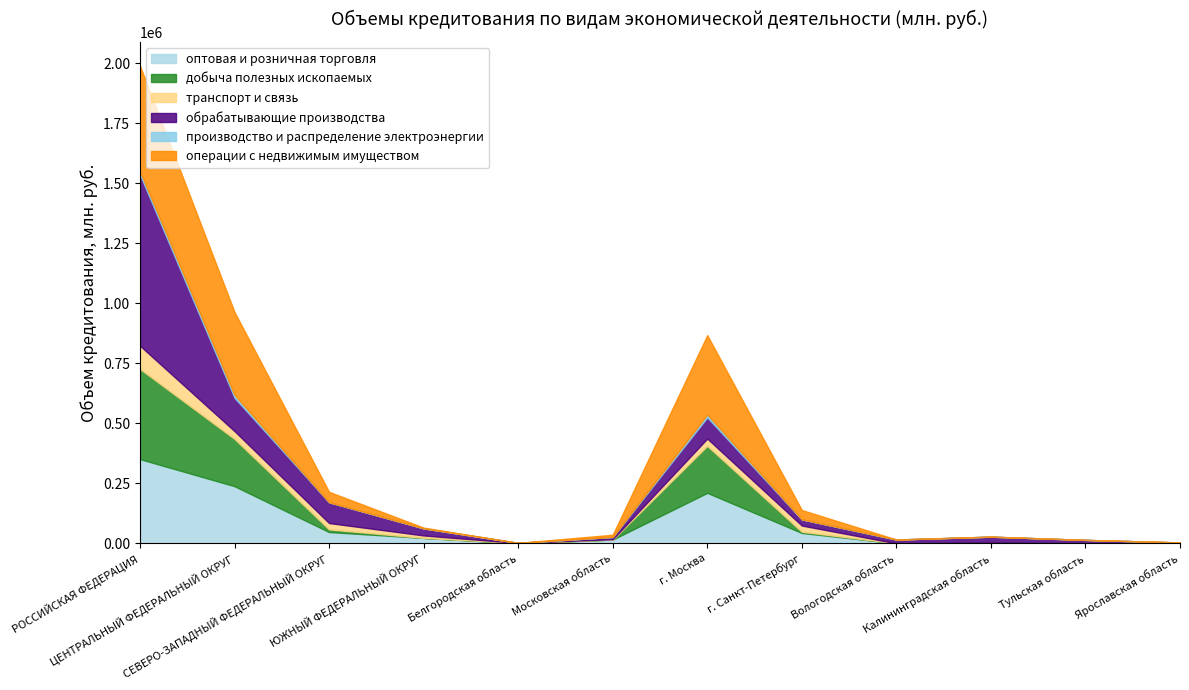

What is the sum of the транспорт и связь values at Калининградская область and г. Санкт-Петербург?

26001